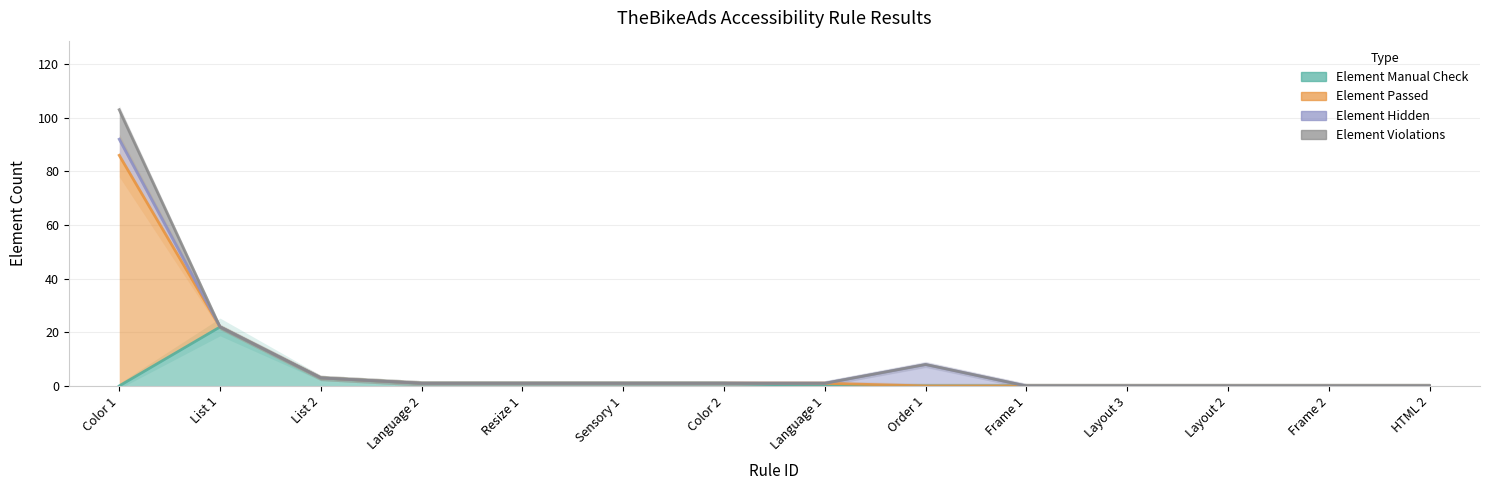

Does the chart have visible grid lines?

Yes